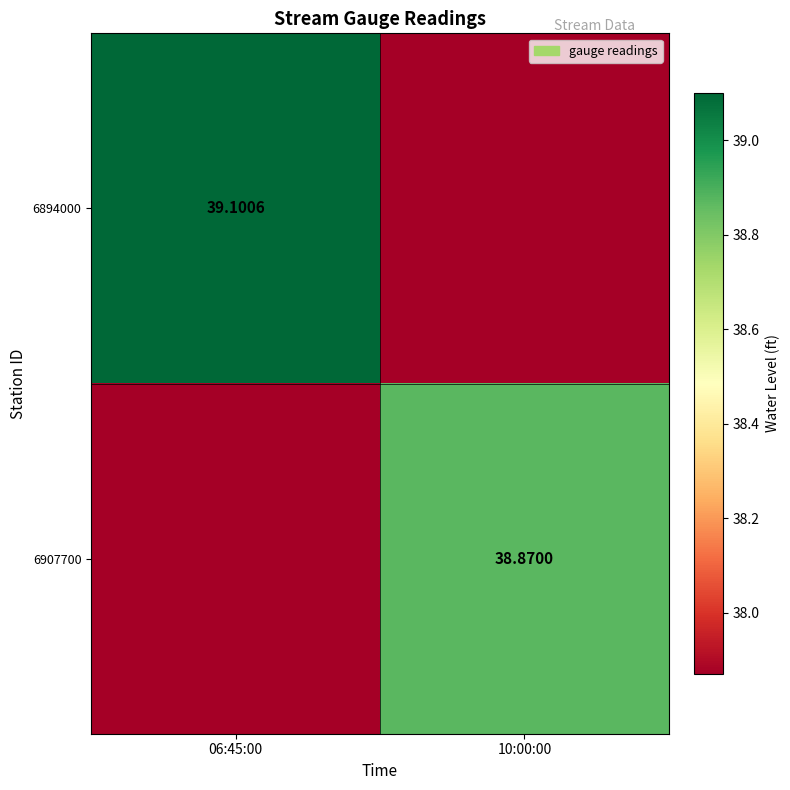

How many series are shown in this chart?

2